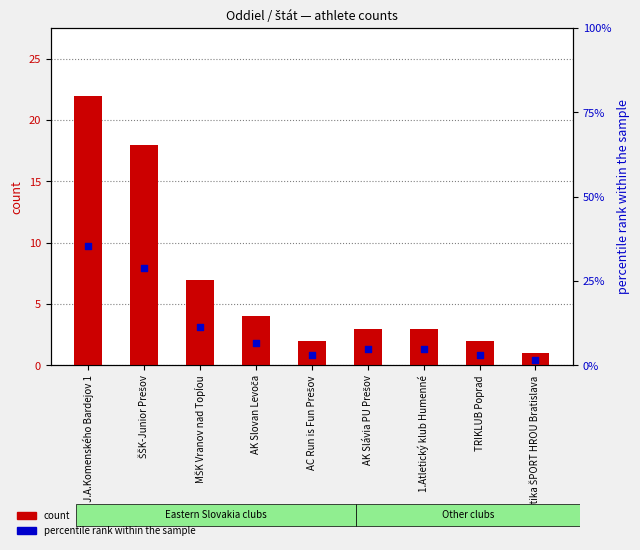

Which series has the largest Y range (max minus min)?

percentile rank within the sample